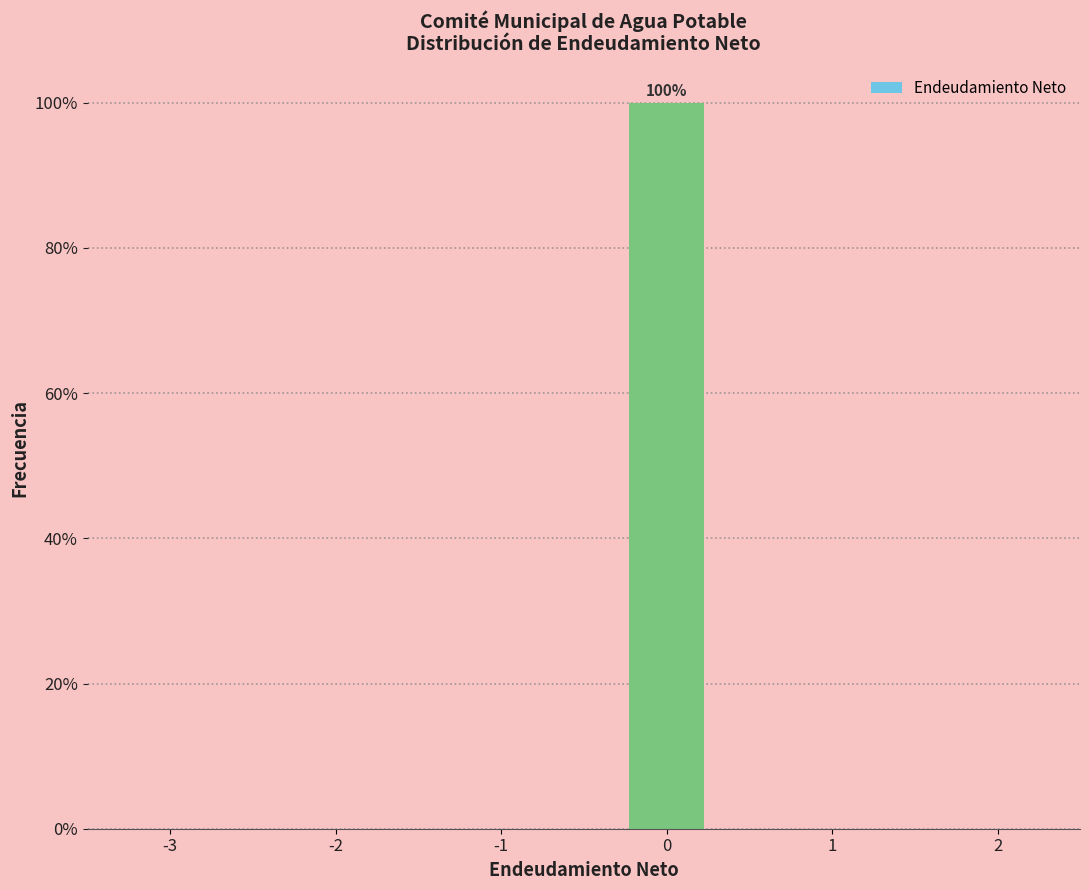

Reading right to left, what are all the values shown in this chart?

2=0	1=0	0=100	-1=0	-2=0	-3=0